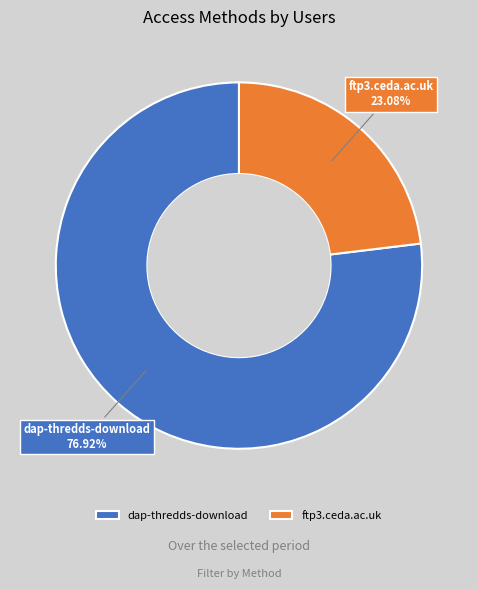

Rank the categories by value from lowest to highest.

ftp3.ceda.ac.uk, dap-thredds-download